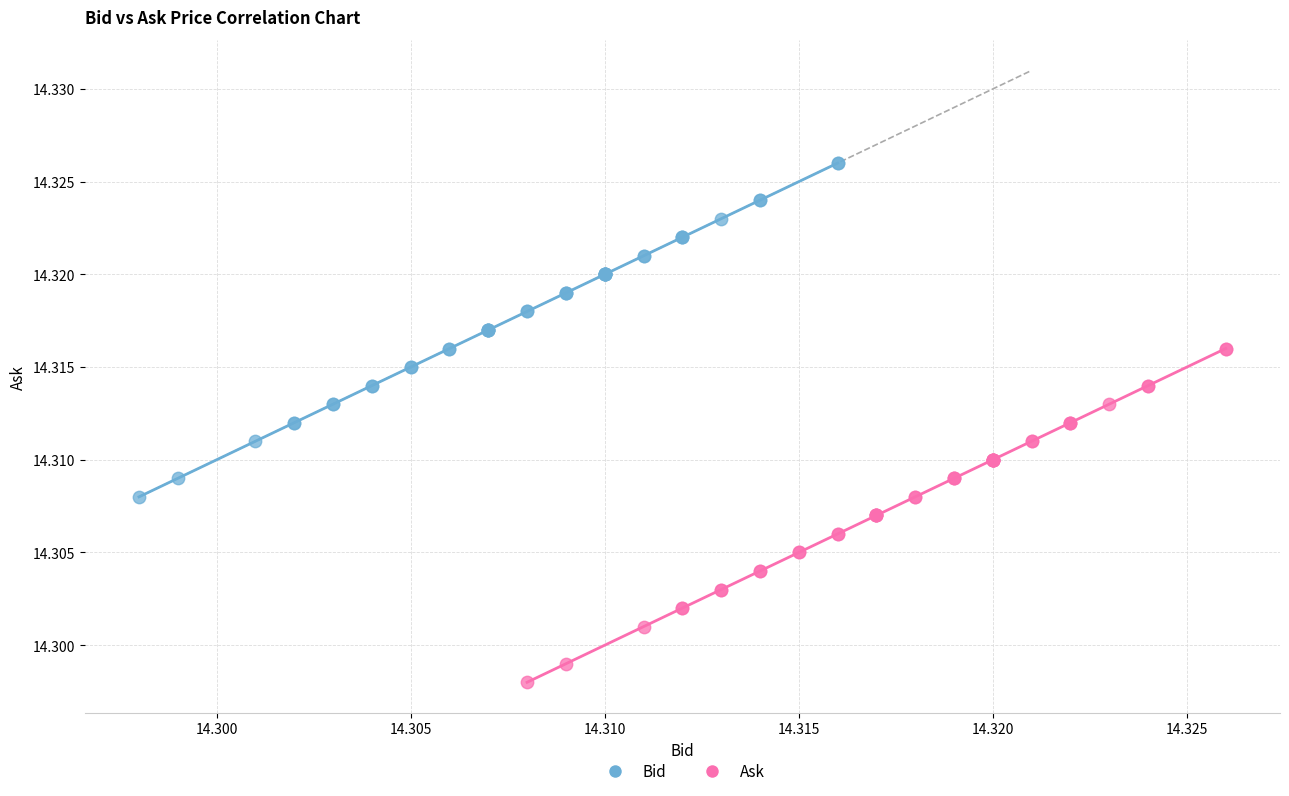

Which series reaches the minimum Y coordinate?

Ask